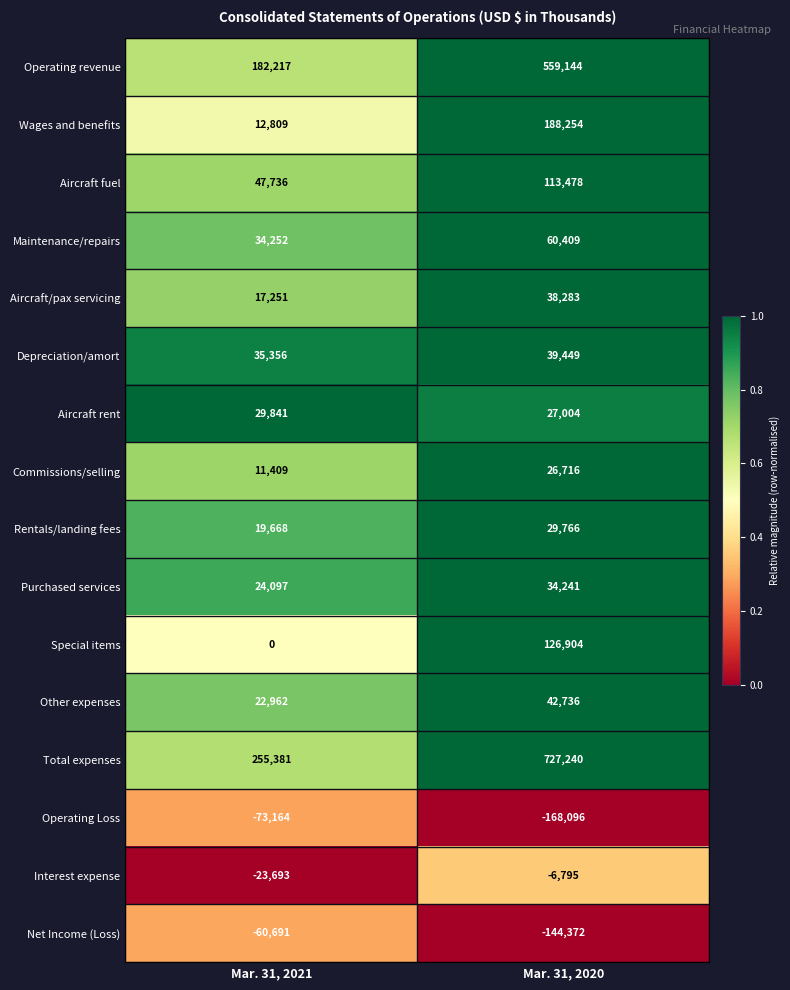

At which category does the chart reach its peak across all series?

Mar. 31, 2020